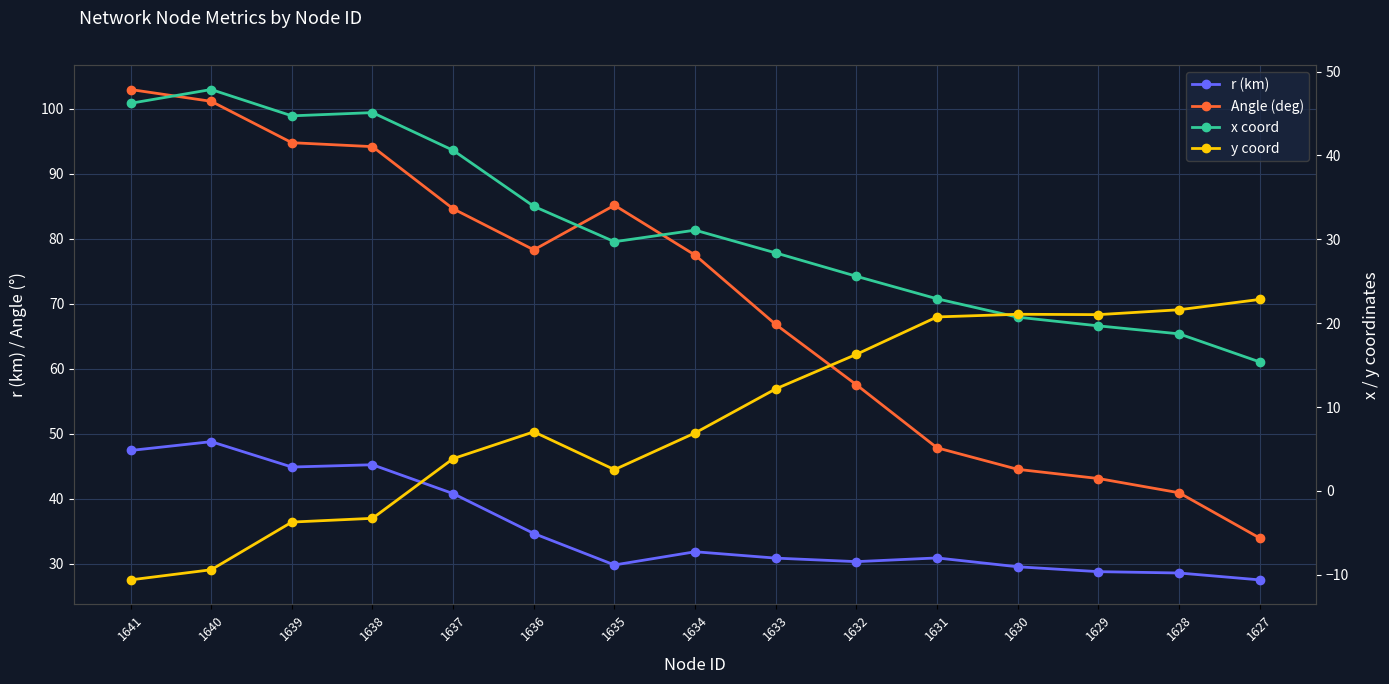

What is the total value across all series at 1637?

169.8